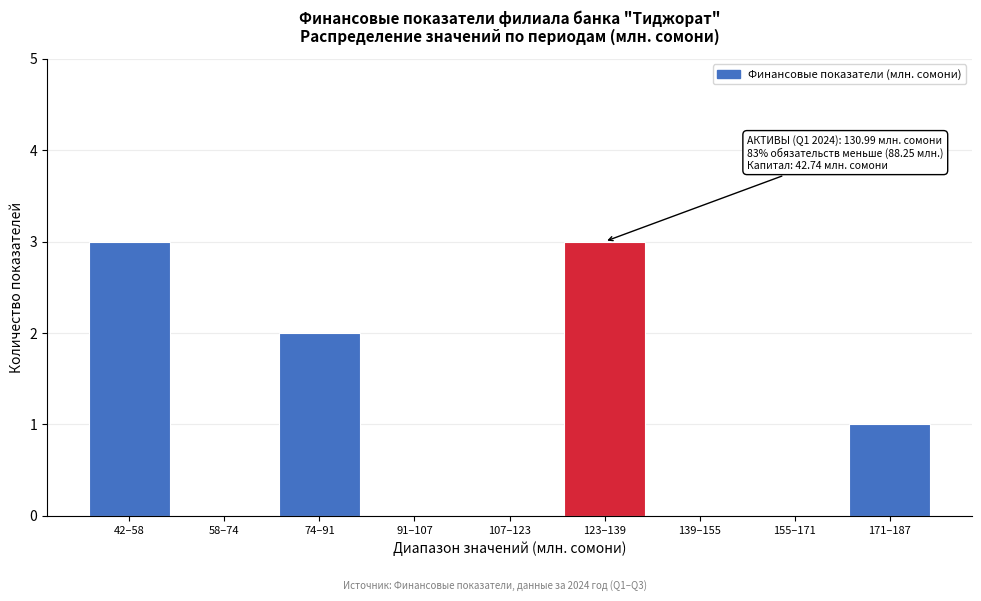

Reading left to right, extract all data points from this chart.

42–58=3	58–74=0	74–91=2	91–107=0	107–123=0	123–139=3	139–155=0	155–171=0	171–187=1